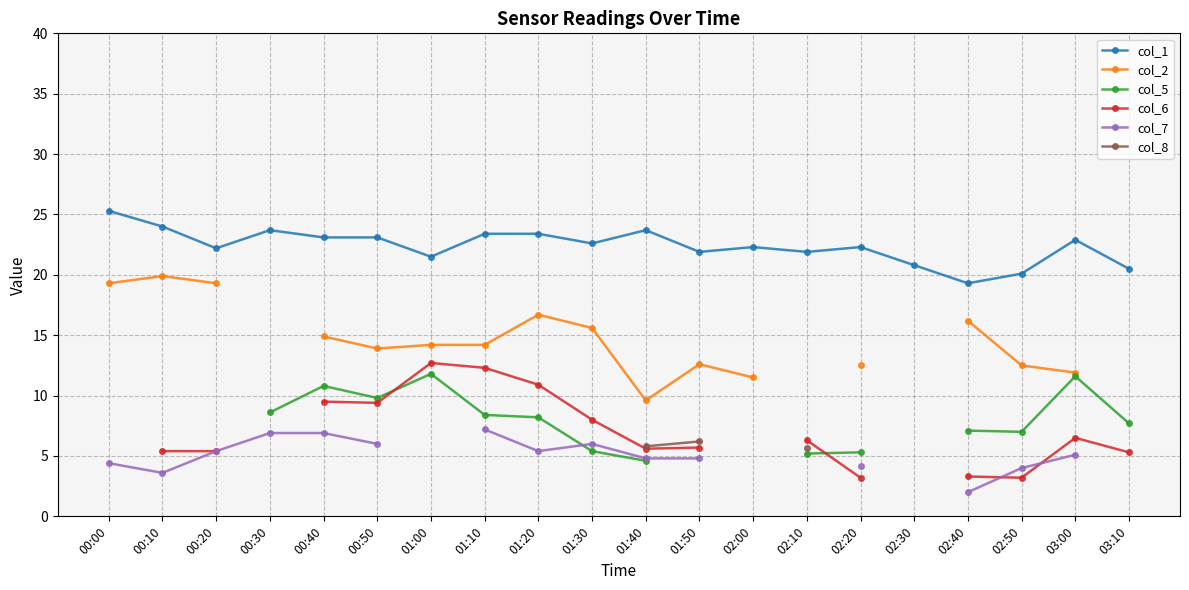

The value of col_1 at 02:30 is 20.8. True or false?

True